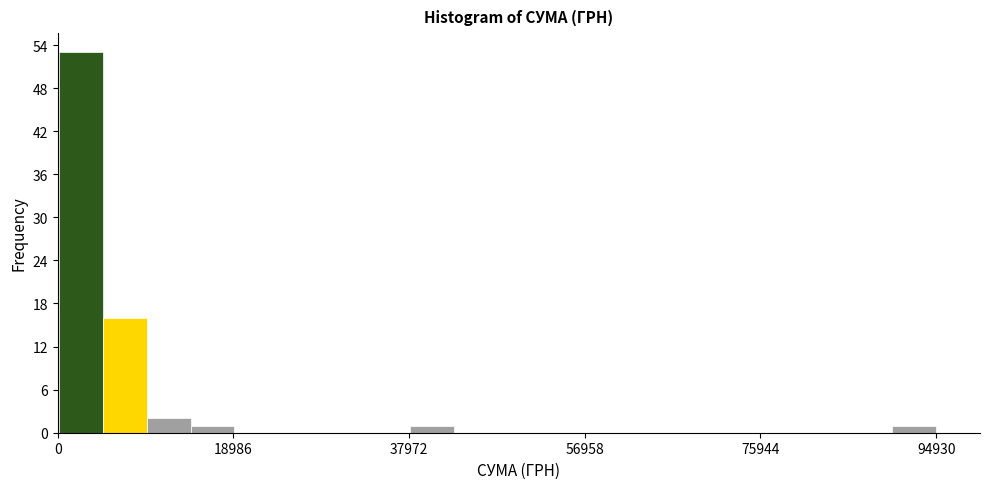

Read against the x-axis, roughly where is the centre of the tallest bar?

2000